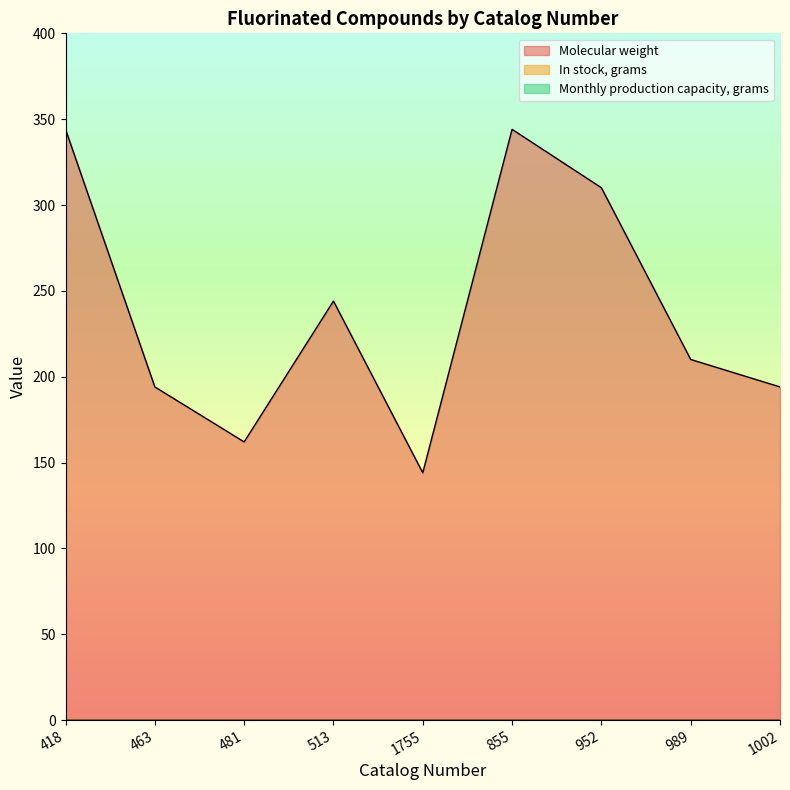

True or false: In stock, grams and Molecular weight cross at least once.

False